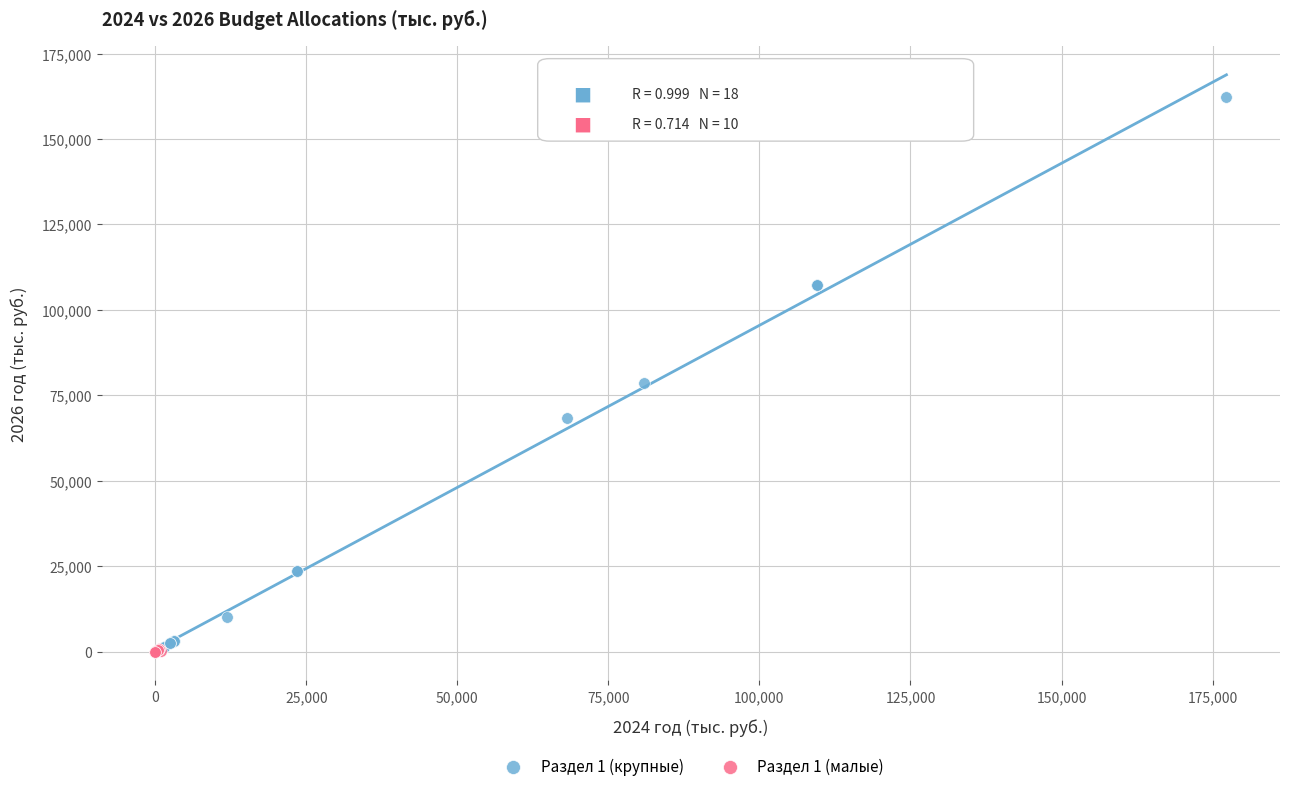

What are all the series names shown in the legend?

Раздел 1 (крупные), Раздел 1 (малые)